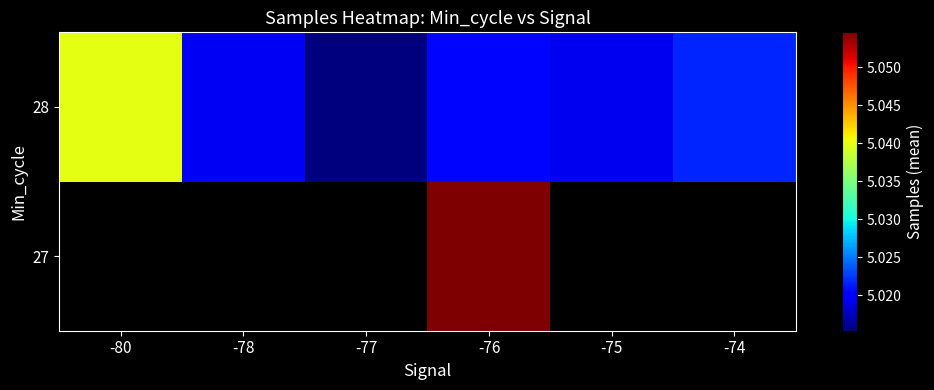

True or false: 28 has a value of 5015347.5 at -77.

True